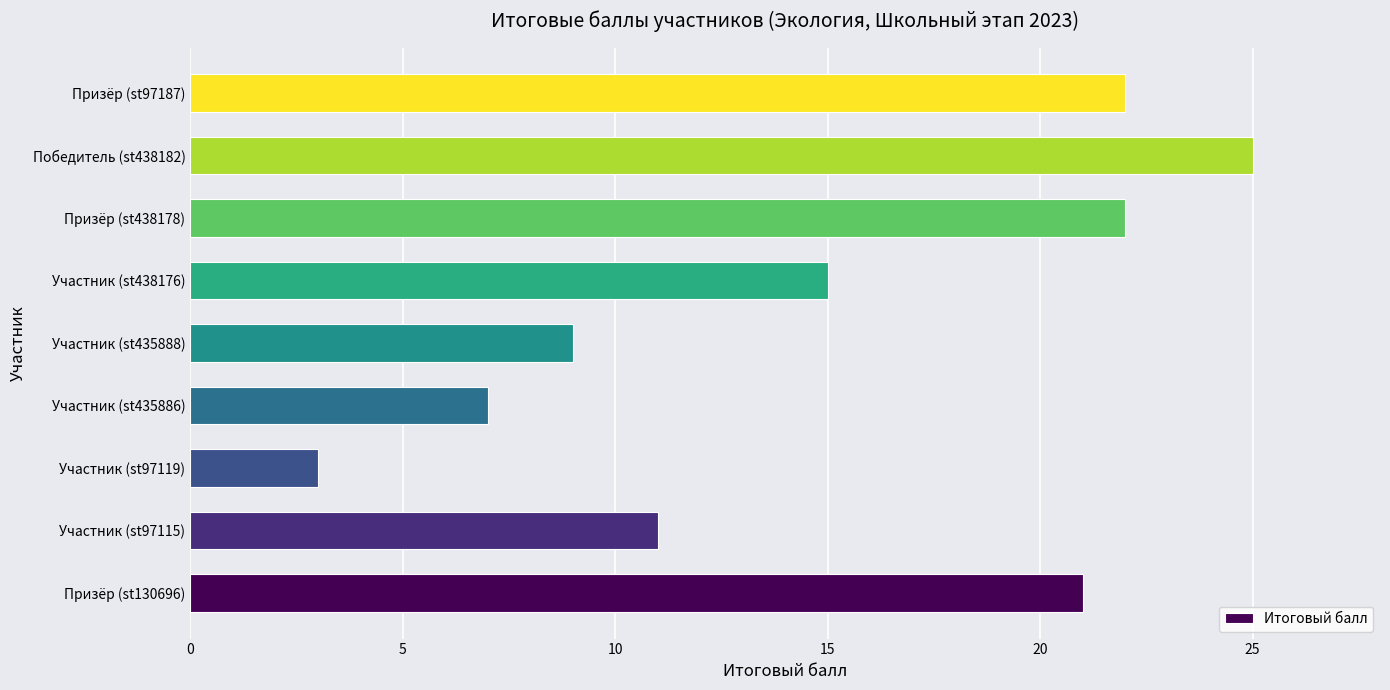

What is the sum of all values?

135